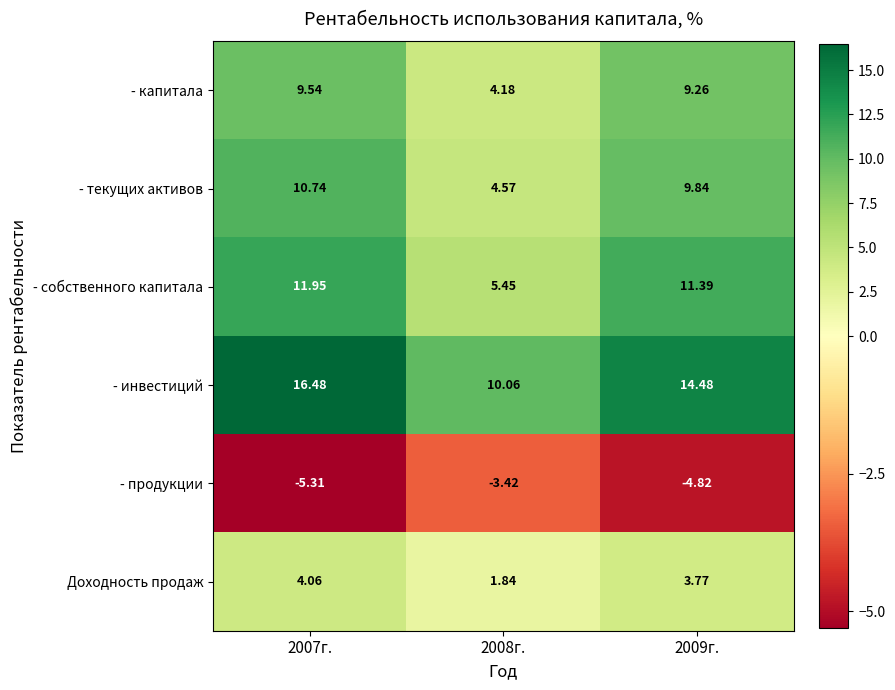

Between 2008г. and 2009г., which series saw the biggest shift?

- собственного капитала